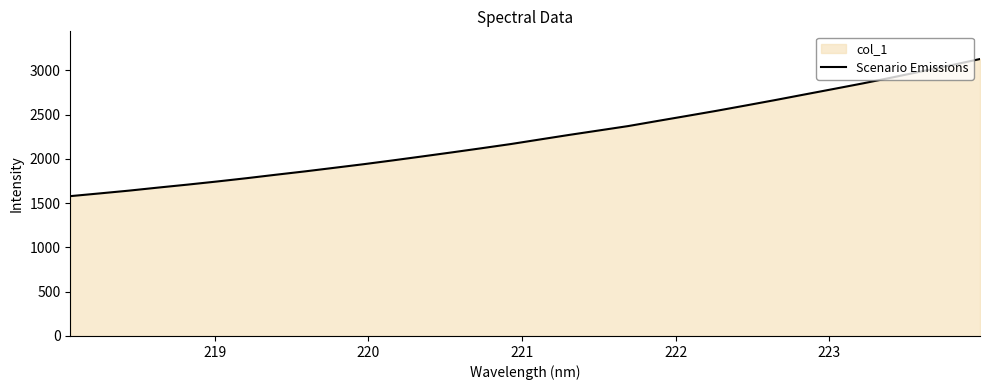

What is the greatest value displayed?

3126.4